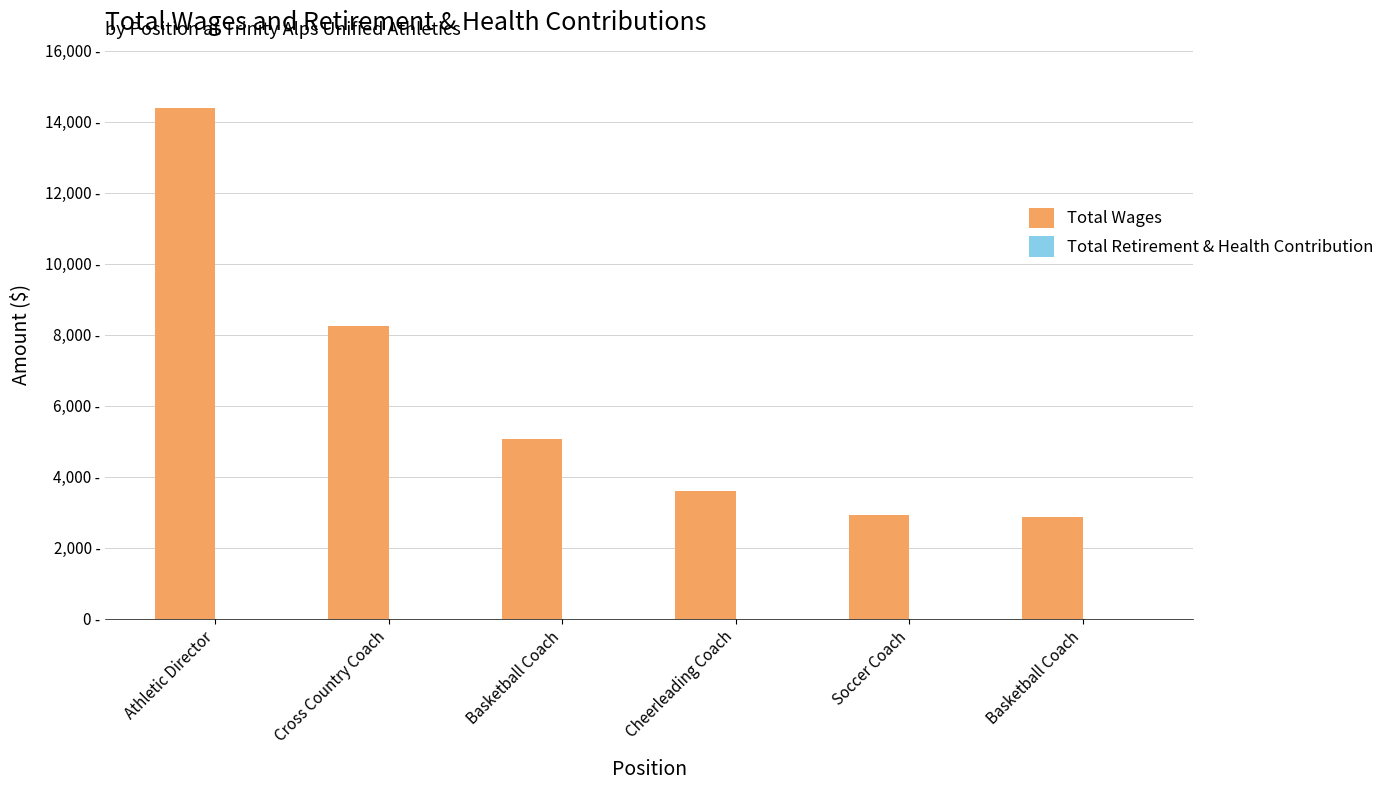

Does the chart contain any negative values?

No